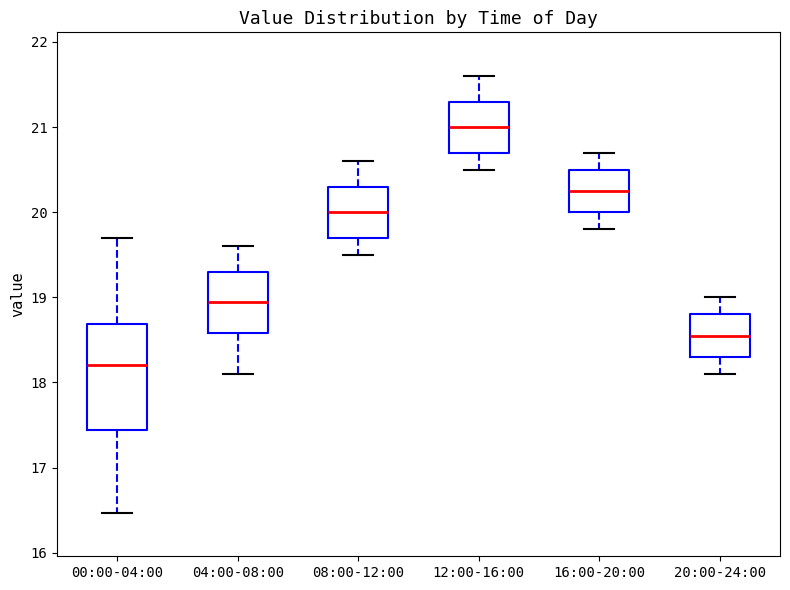

Comparing the boxes themselves (not the whiskers), which one is the tallest?

00:00-04:00